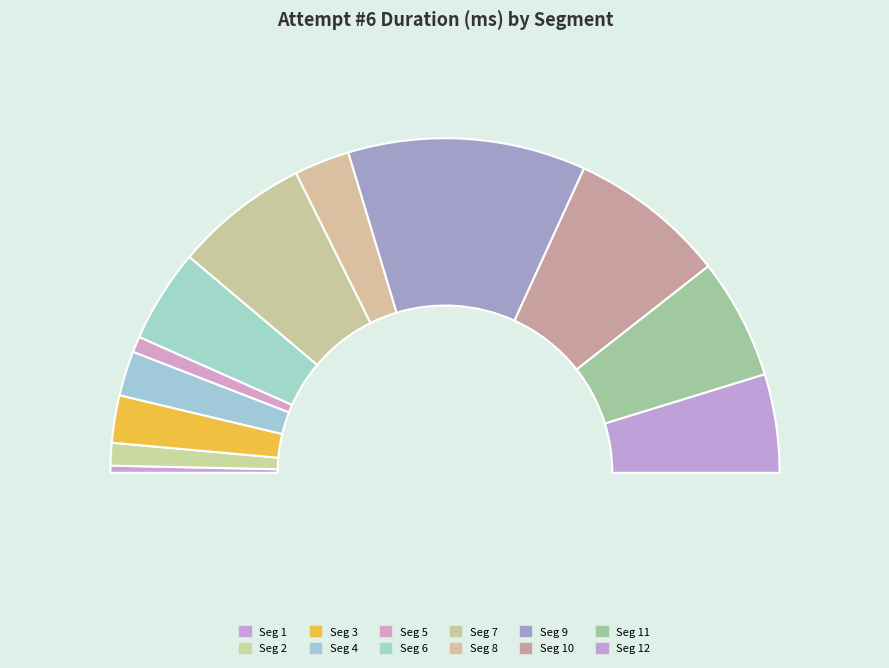

Count the number of slices in the pie.

12